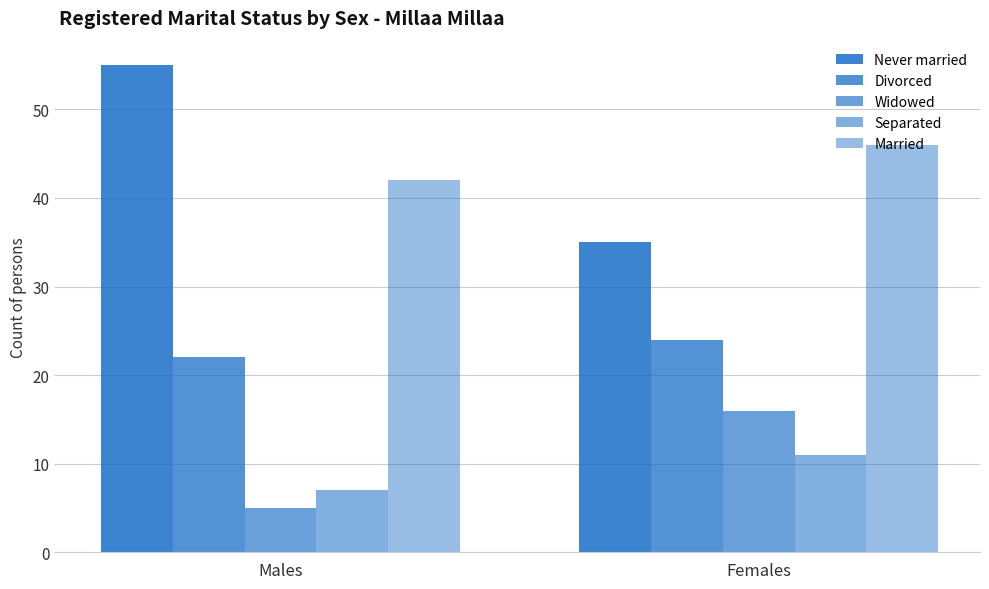

How many series are shown in this chart?

5